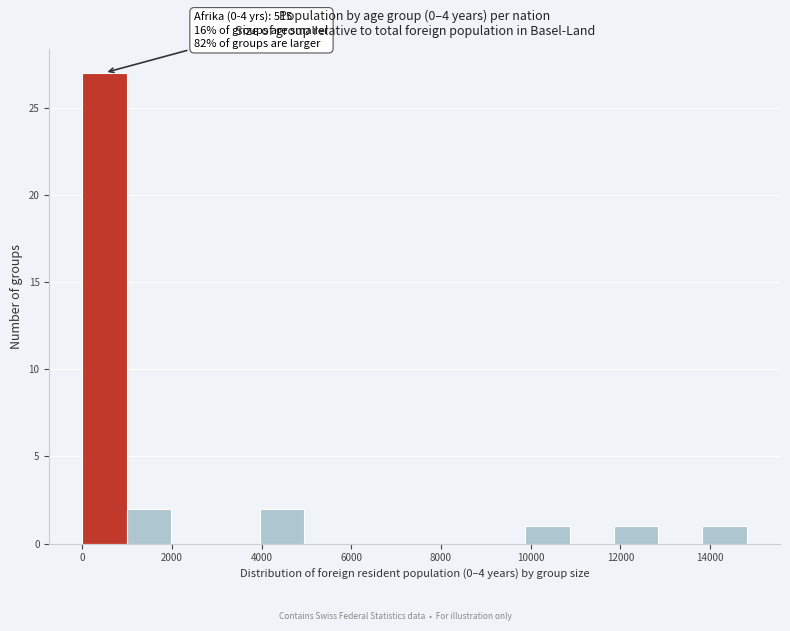

Which range on the x-axis has the tallest bar?

0 to 1000